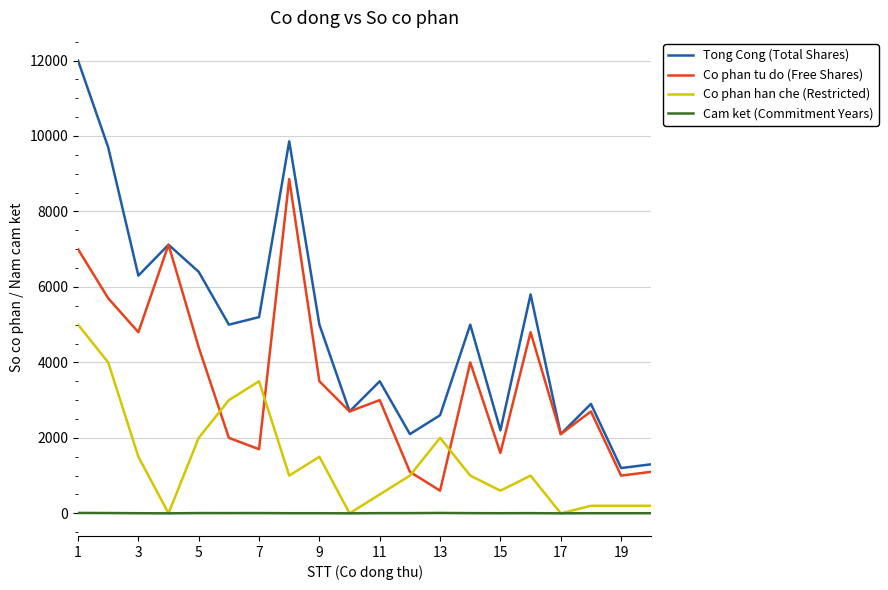

True or false: Cam ket (Commitment Years) and Tong Cong (Total Shares) cross at least once.

False